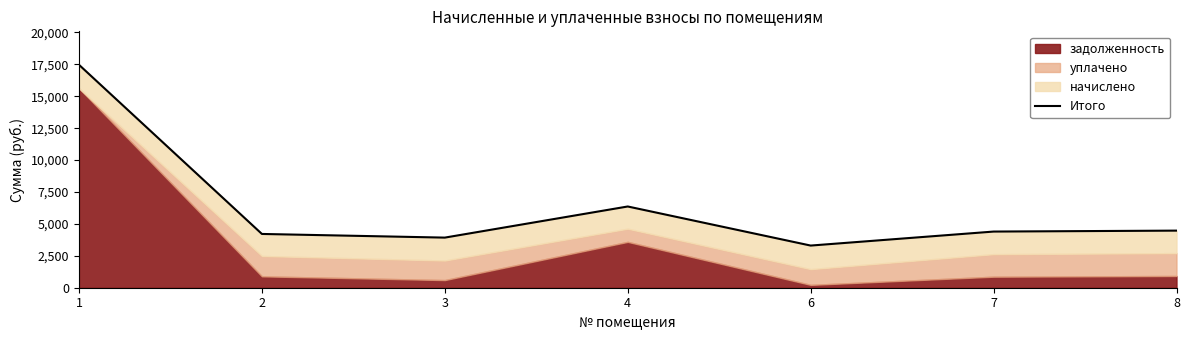

What is the sum of the values at 1 and 8?

21942.3